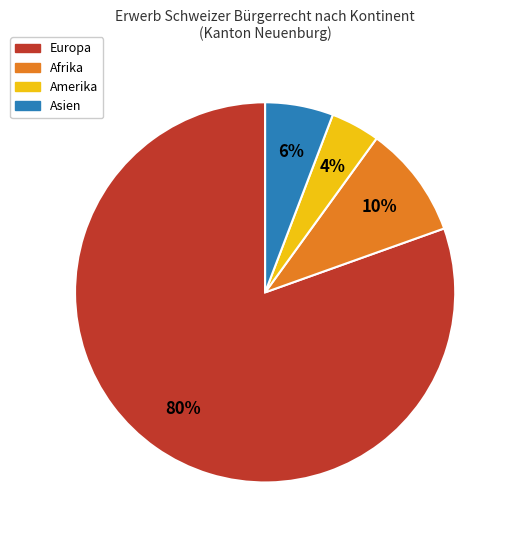

To the nearest percent, what percentage of the pie is Asien?

6%